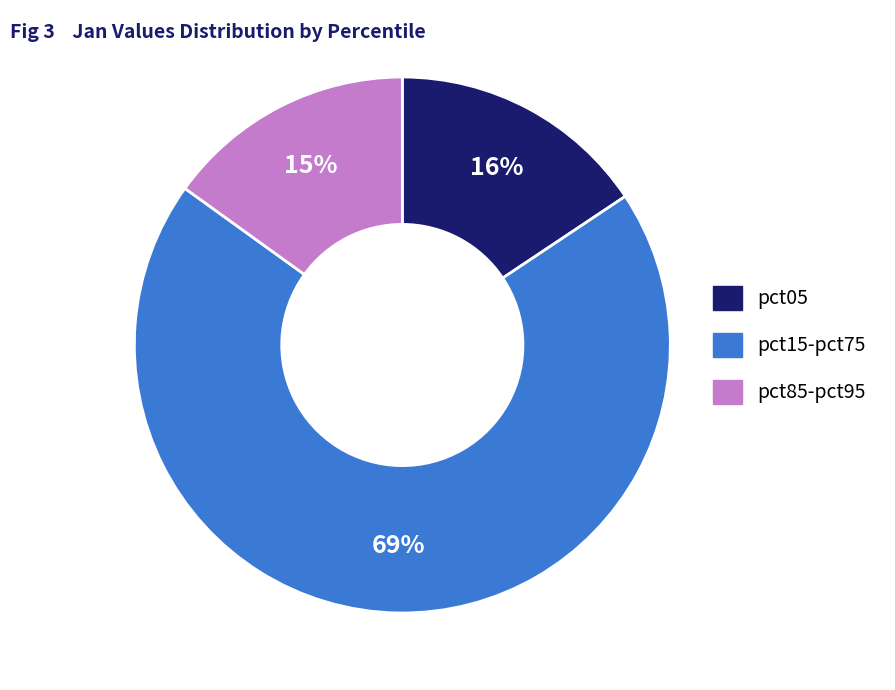

To the nearest percent, what is the difference between the largest and smallest slice percentages?

54%